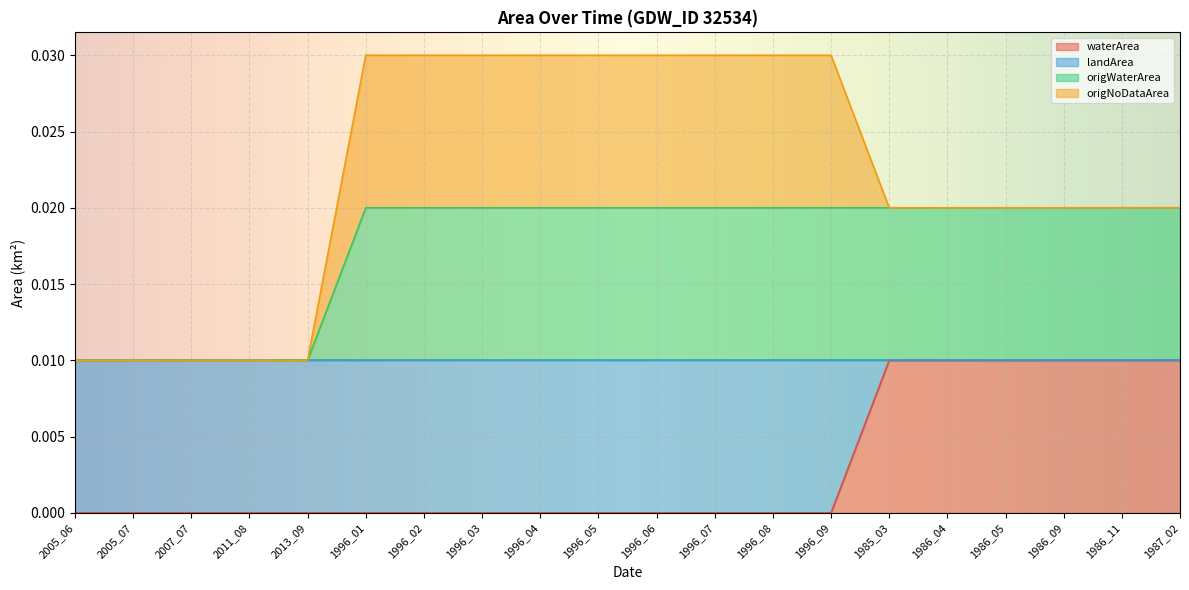

Reading left to right, extract all data points from this chart.

waterArea: 2005_06=0.0	2005_07=0.0	2007_07=0.0	2011_08=0.0	2013_09=0.0	1996_01=0.0	1996_02=0.0	1996_03=0.0	1996_04=0.0	1996_05=0.0	1996_06=0.0	1996_07=0.0	1996_08=0.0	1996_09=0.0	1985_03=0.0	1986_04=0.0	1986_05=0.0	1986_09=0.0	1986_11=0.0	1987_02=0.0
origWaterArea: 2005_06=0.0	2005_07=0.0	2007_07=0.0	2011_08=0.0	2013_09=0.0	1996_01=0.0	1996_02=0.0	1996_03=0.0	1996_04=0.0	1996_05=0.0	1996_06=0.0	1996_07=0.0	1996_08=0.0	1996_09=0.0	1985_03=0.0	1986_04=0.0	1986_05=0.0	1986_09=0.0	1986_11=0.0	1987_02=0.0